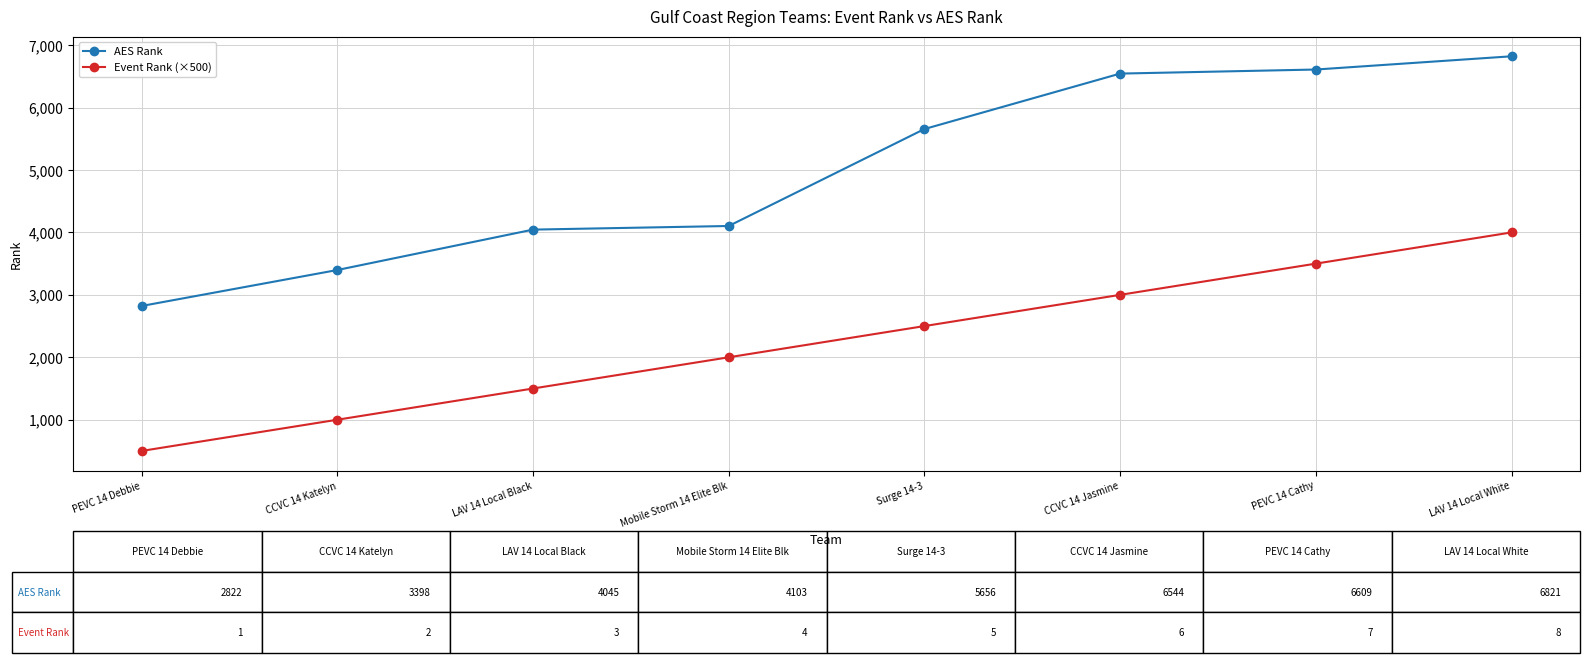

Where is AES Rank nearest to the value 4821?

Mobile Storm 14 Elite Blk